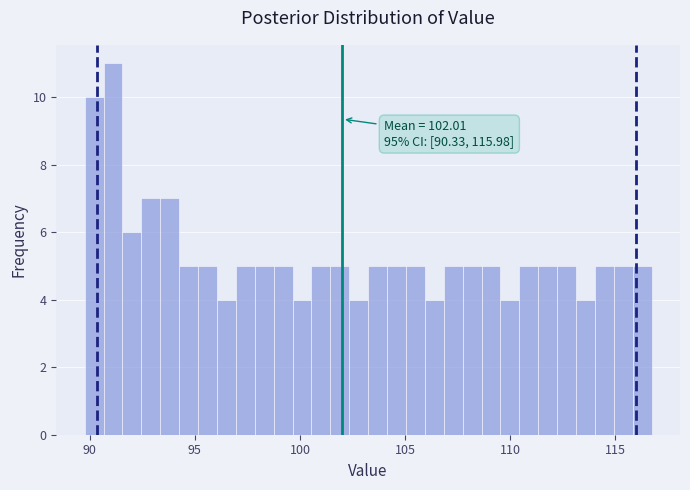

Around what value on the x-axis is the tallest bar? Give the approximate position of its centre, as read against the axis.

91.0